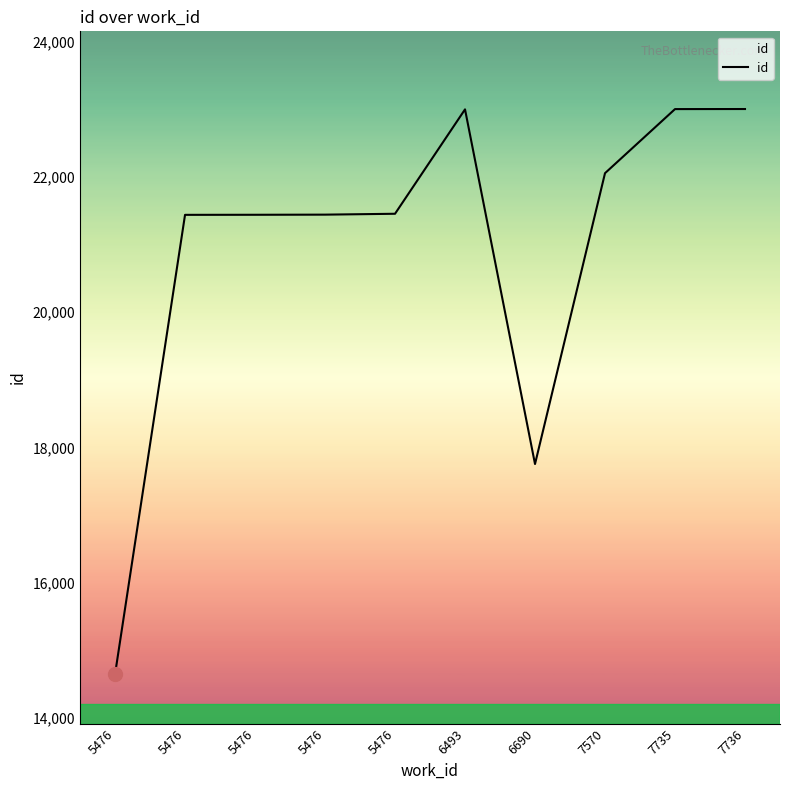

What is the value of the 7th point from the left?

17753